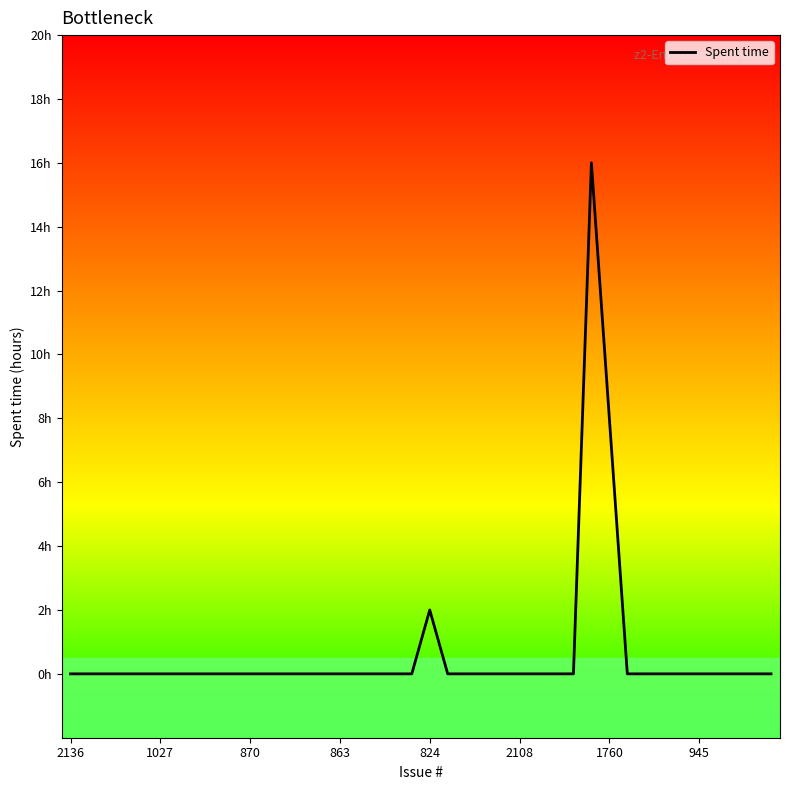

Is this an area chart (filled region under the line)?

No